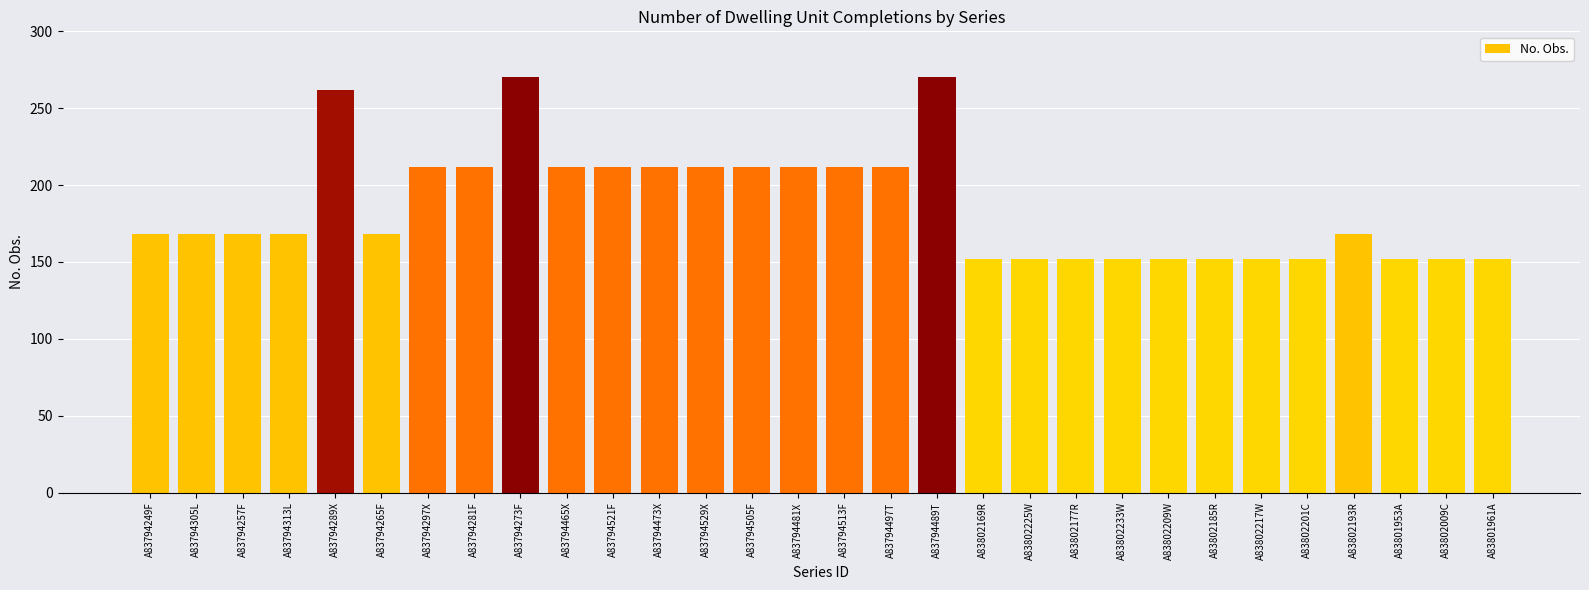

Reading left to right, transcribe all the data shown in this chart.

A83794249F=168	A83794305L=168	A83794257F=168	A83794313L=168	A83794289X=262	A83794265F=168	A83794297X=212	A83794281F=212	A83794273F=270	A83794465X=212	A83794521F=212	A83794473X=212	A83794529X=212	A83794505F=212	A83794481X=212	A83794513F=212	A83794497T=212	A83794489T=270	A83802169R=152	A83802225W=152	A83802177R=152	A83802233W=152	A83802209W=152	A83802185R=152	A83802217W=152	A83802201C=152	A83802193R=168	A83801953A=152	A83802009C=152	A83801961A=152